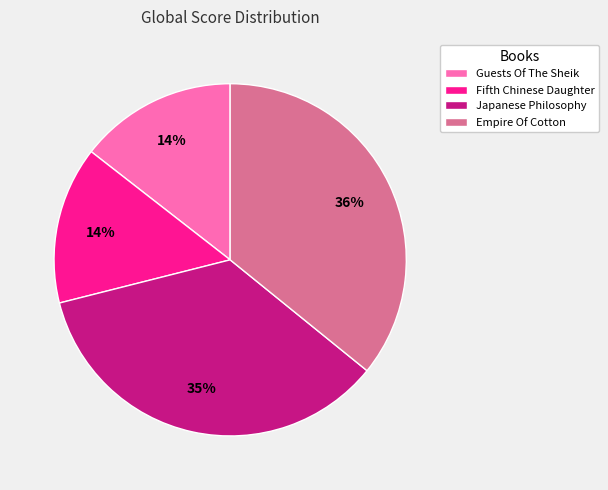

The Japanese Philosophy slice represents 35% of the pie. True or false?

True